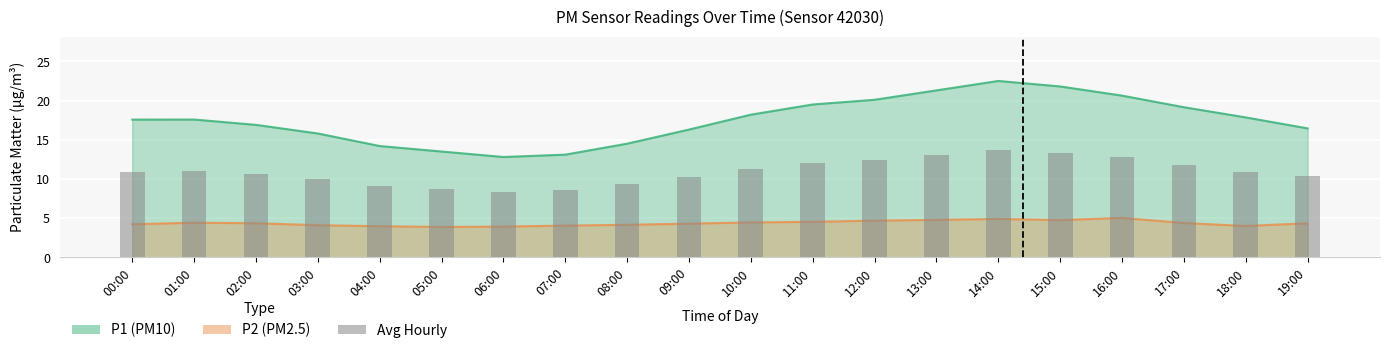

How many data points are less than 10?

6